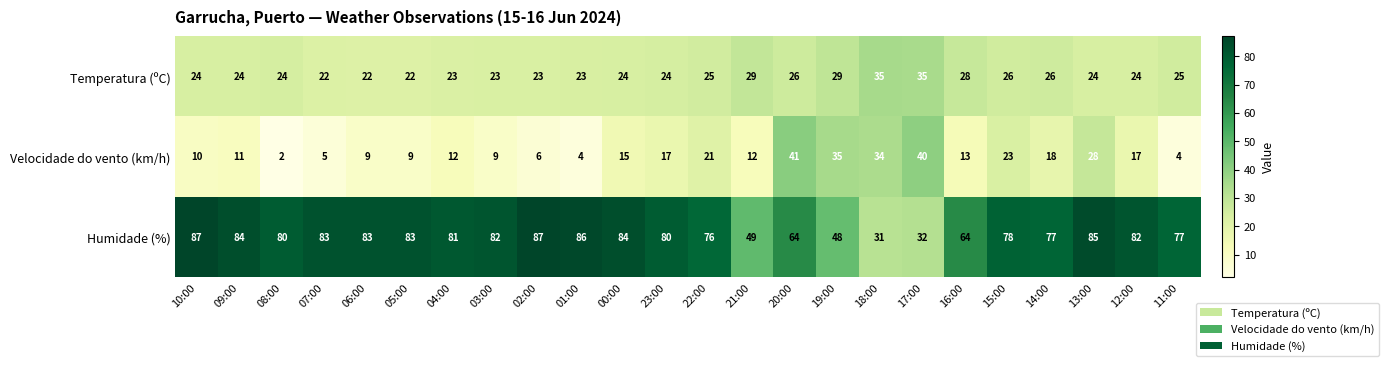

What is the average value of the Humidade (%) series?

73